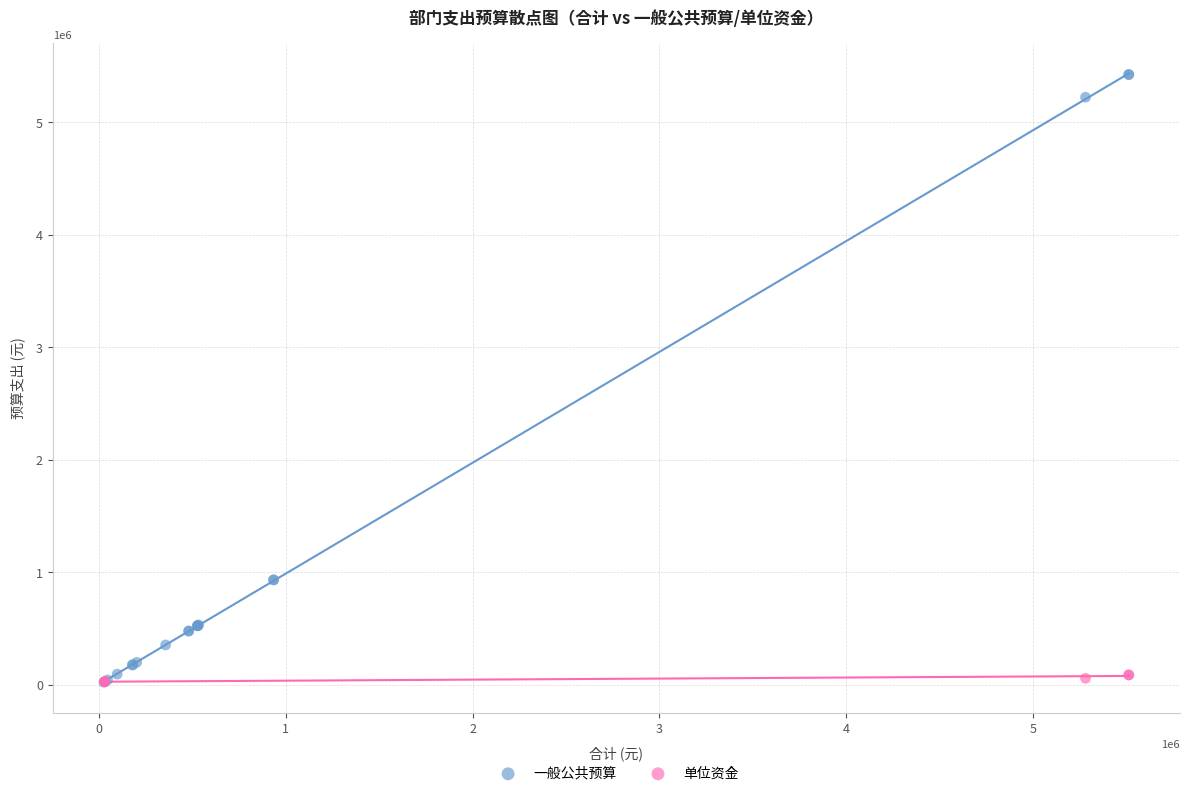

Which series contains the highest Y value?

一般公共预算